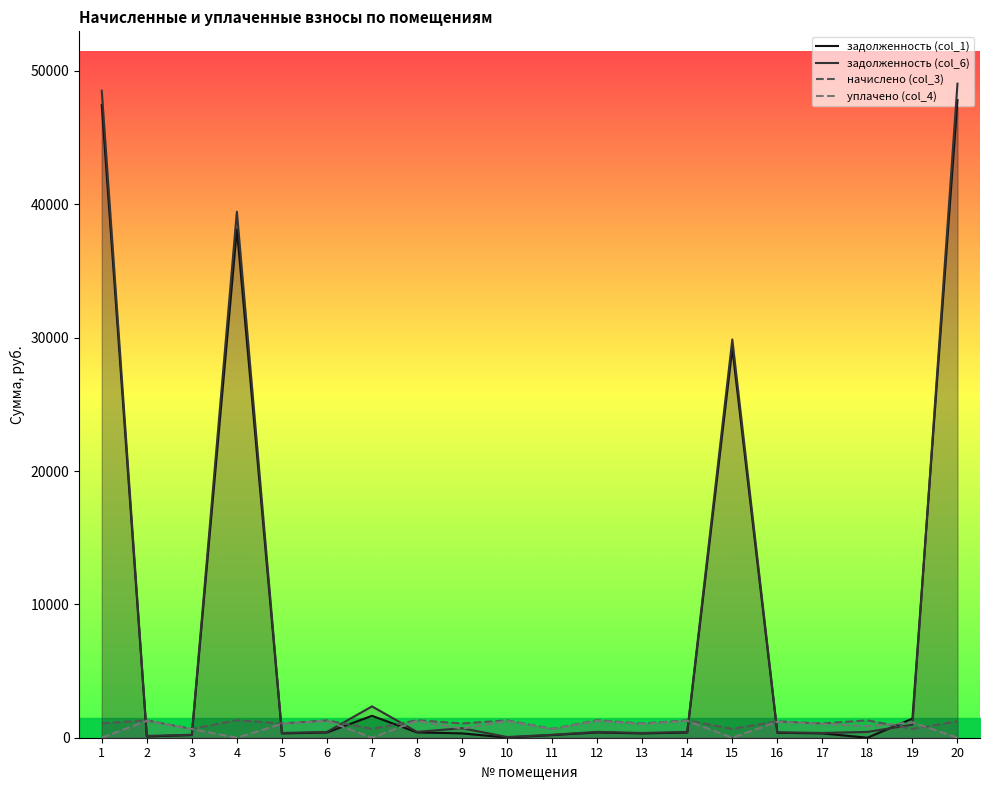

Read the задолженность (col_1) value at 16.

372.3